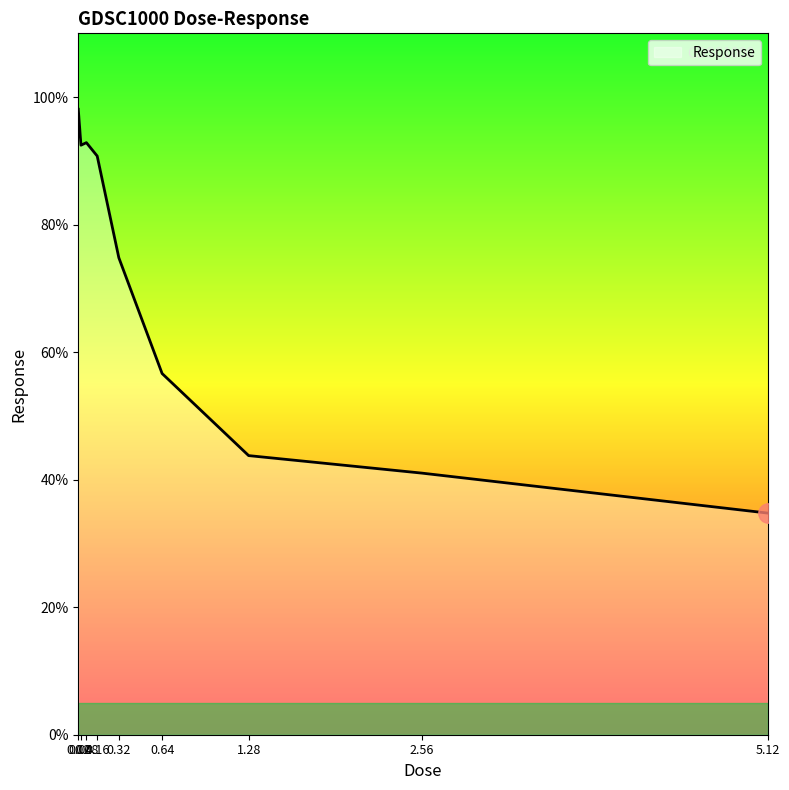

Where is the first local minimum?

0.04